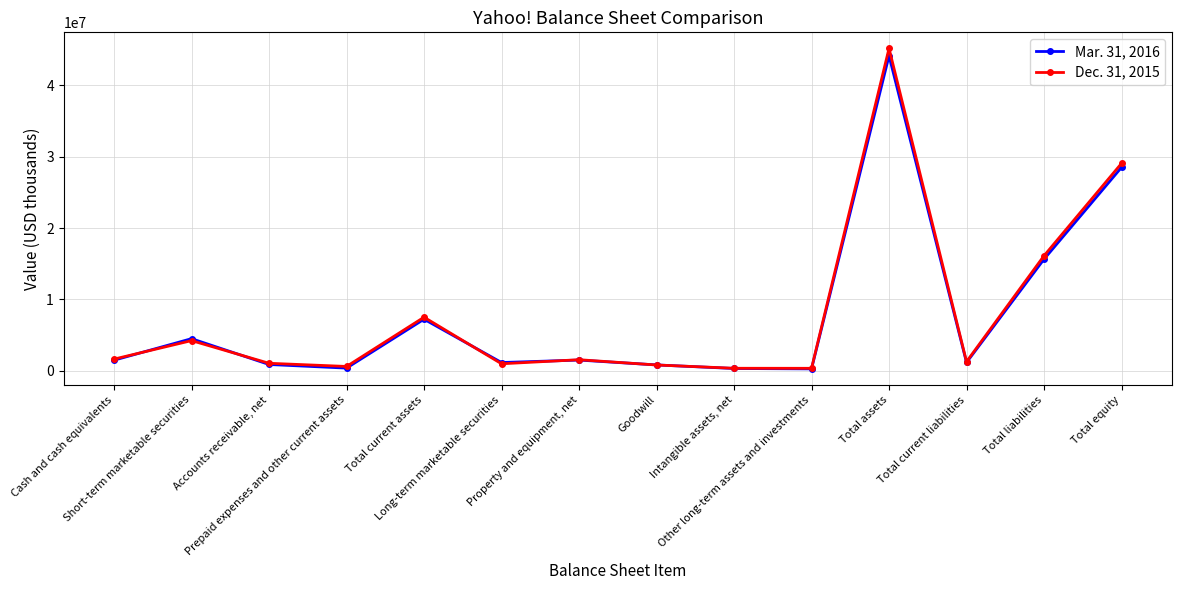

What position from the right is Long-term marketable securities?

9